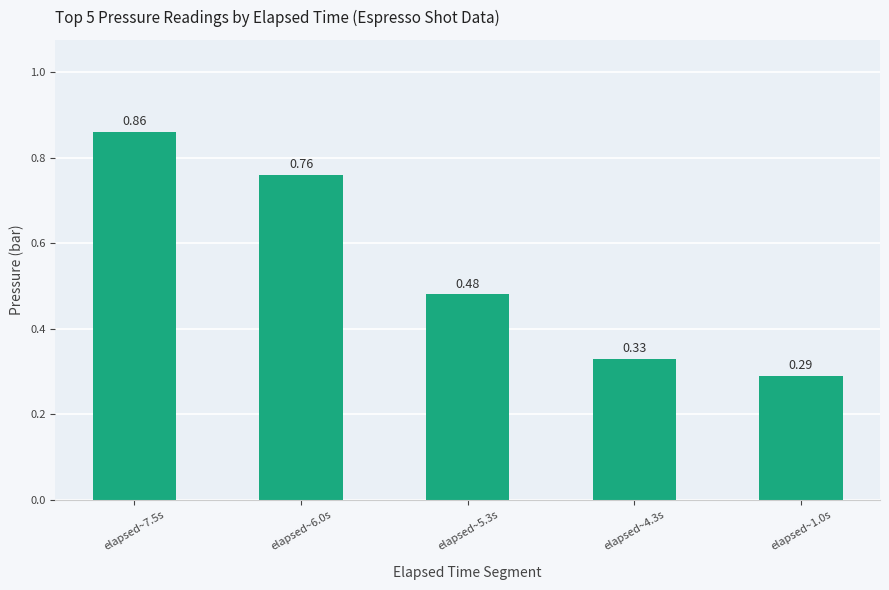

Count the number of data series in this chart.

1